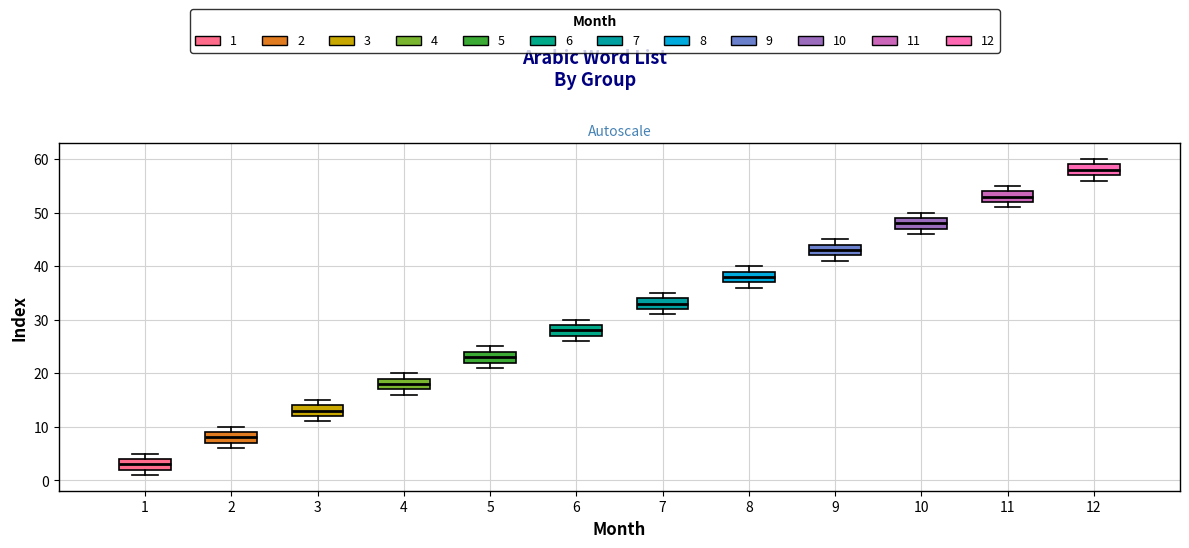

Reading left to right, read every box against the y-axis: the position of its median line, the range the box covers, and the ends of its whiskers. The values are not printed on the chart, so give them approximately, as read against the axis.

1: median 3, box 2 to 4, whiskers 1 to 5
2: median 8, box 7 to 9, whiskers 6 to 10
3: median 13, box 12 to 14, whiskers 11 to 15
4: median 18, box 17 to 19, whiskers 16 to 20
5: median 23, box 22 to 24, whiskers 21 to 25
6: median 28, box 27 to 29, whiskers 26 to 30
7: median 33, box 32 to 34, whiskers 31 to 35
8: median 38, box 37 to 39, whiskers 36 to 40
9: median 43, box 42 to 44, whiskers 41 to 45
10: median 48, box 47 to 49, whiskers 46 to 50
11: median 53, box 52 to 54, whiskers 51 to 55
12: median 58, box 57 to 59, whiskers 56 to 60